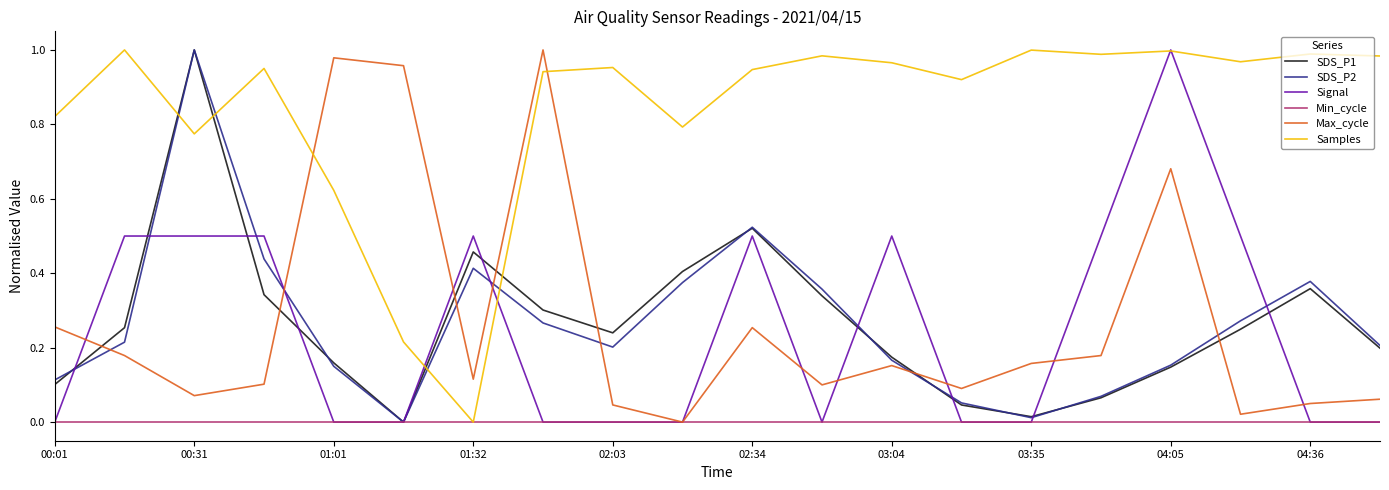

After their last crossing, which series has the higher values: SDS_P1 or Samples?

Samples